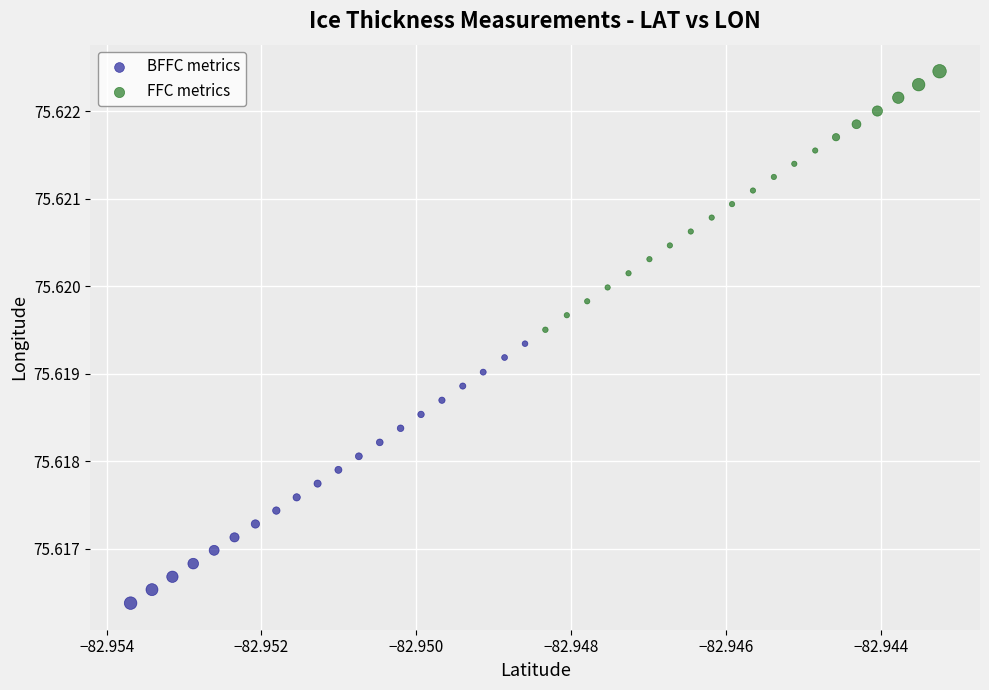

Which series has the widest spread of Y values?

BFFC metrics